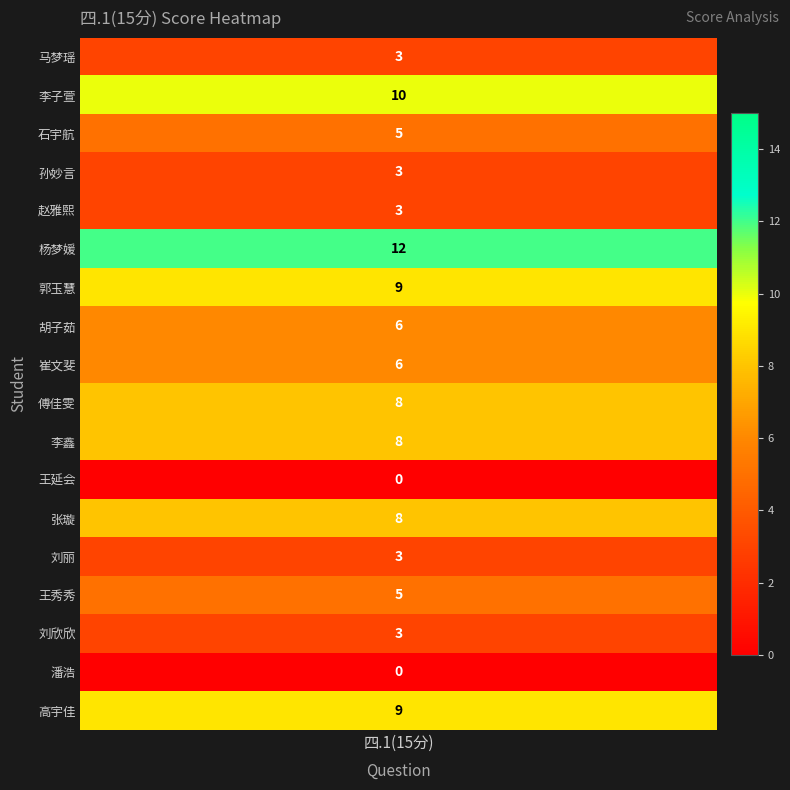

What is the greatest value displayed?

12